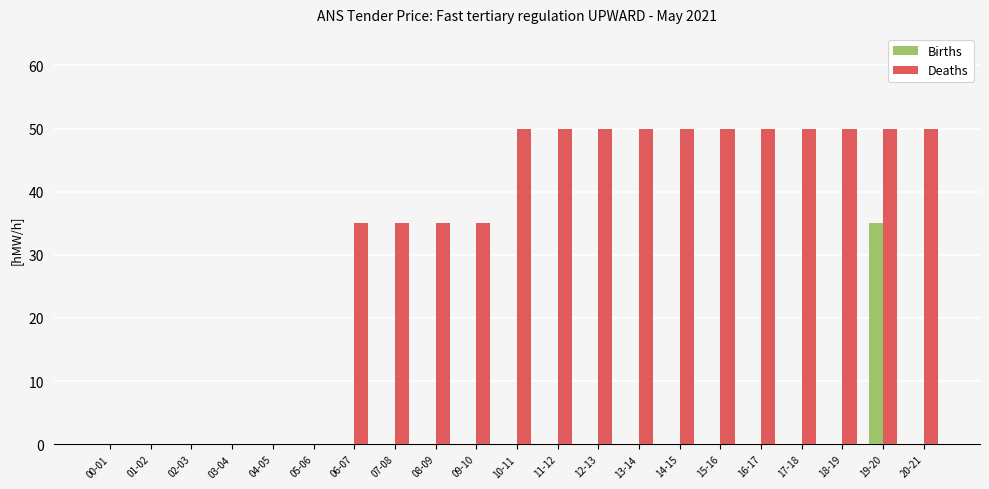

Which category has the highest value in the Births series?

19-20